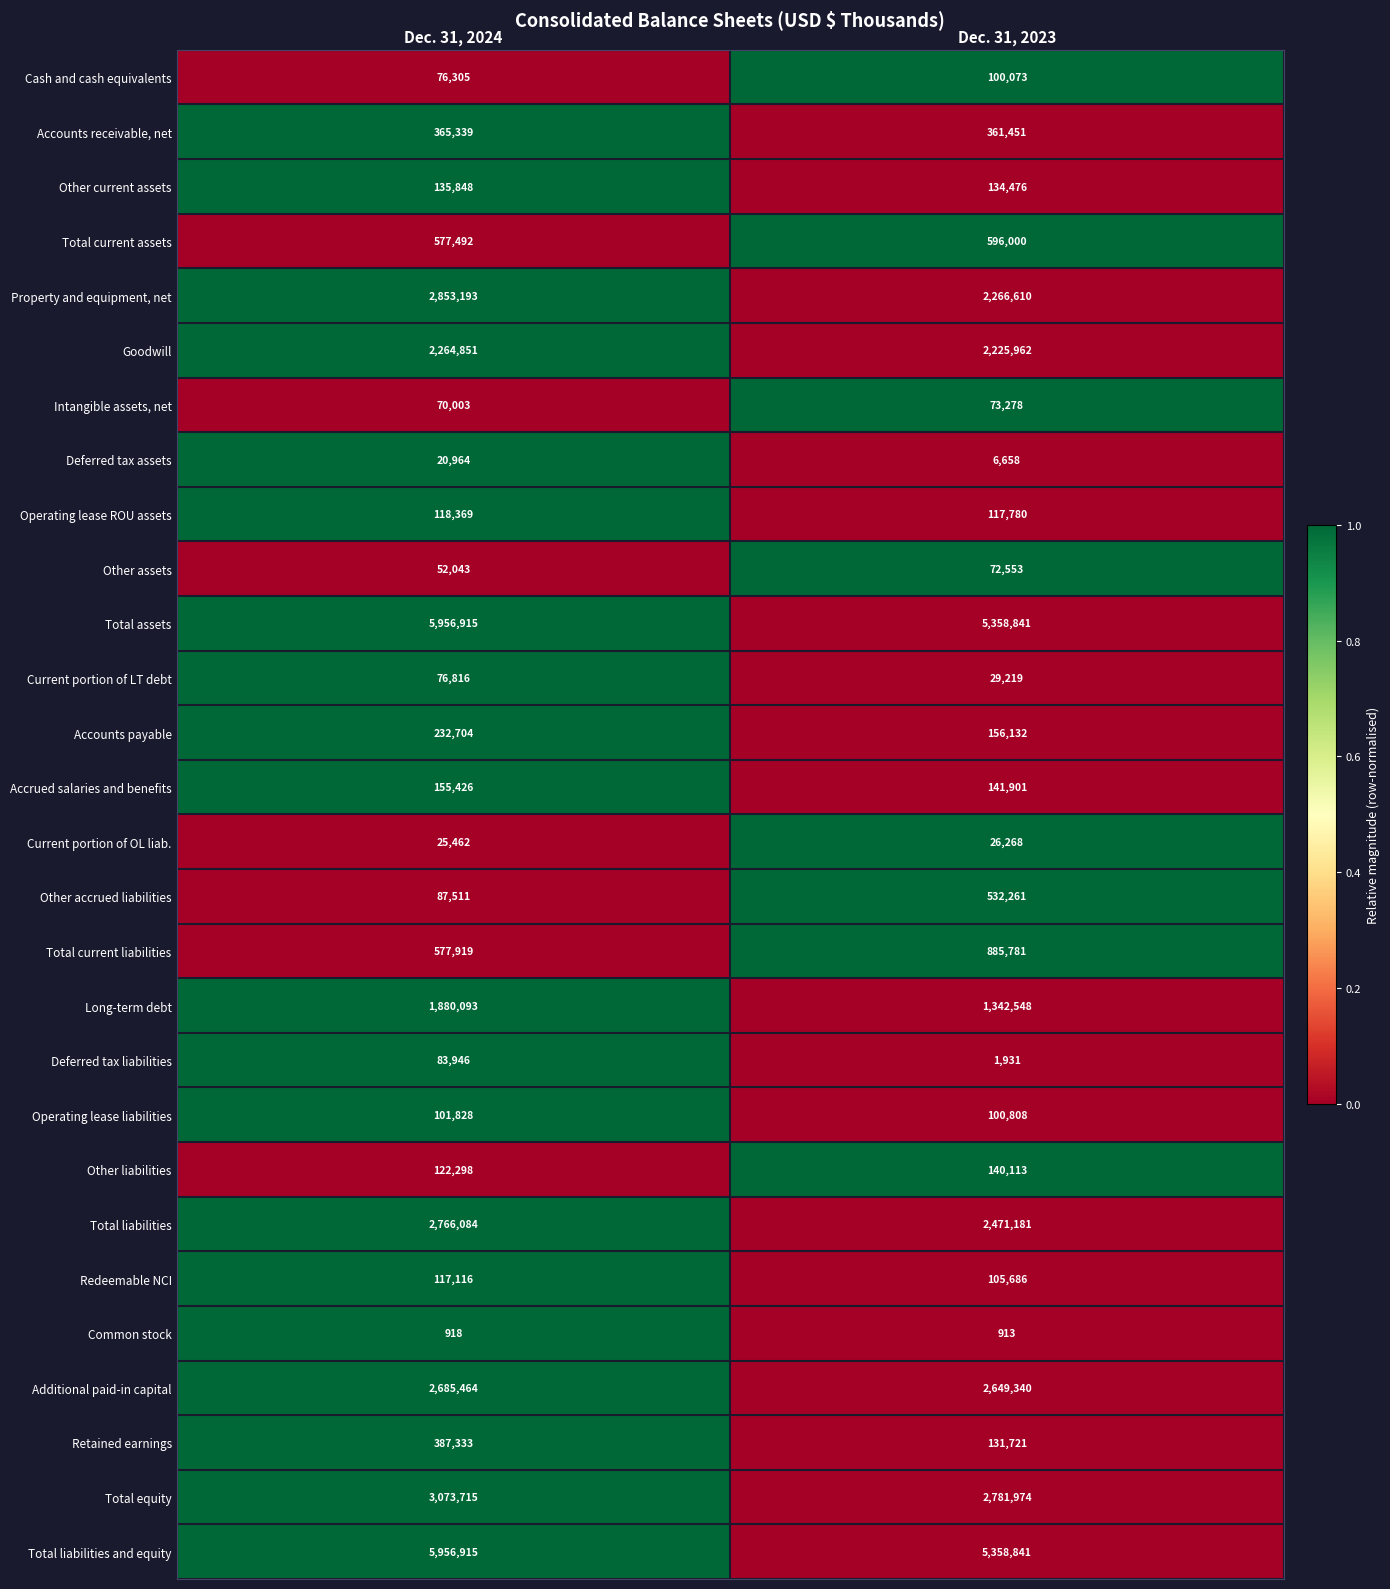

At which label is Total liabilities closest to 2618632?

Dec. 31, 2023